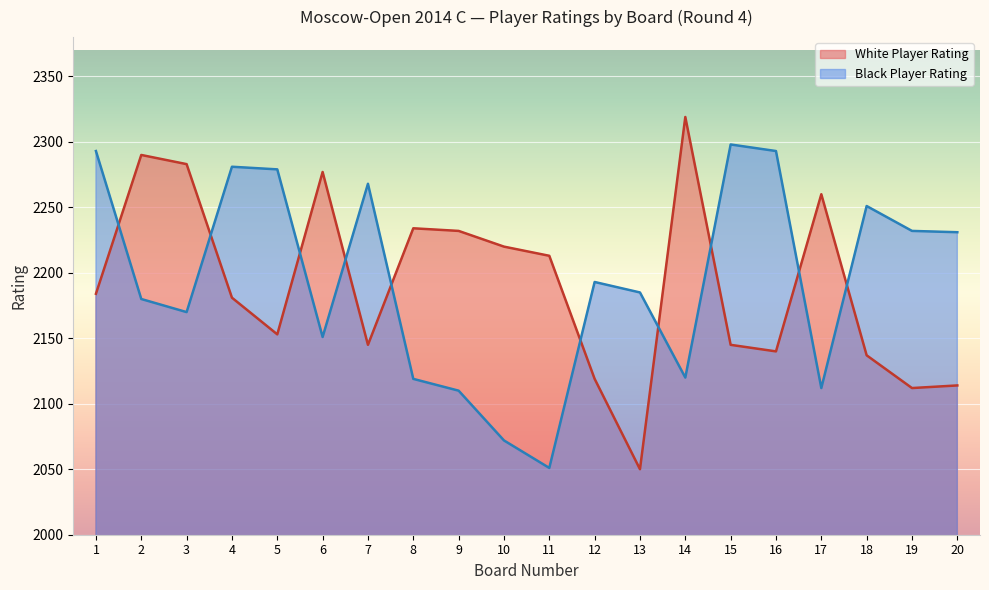

After their last crossing, which series has the higher values: White Player Rating or Black Player Rating?

Black Player Rating